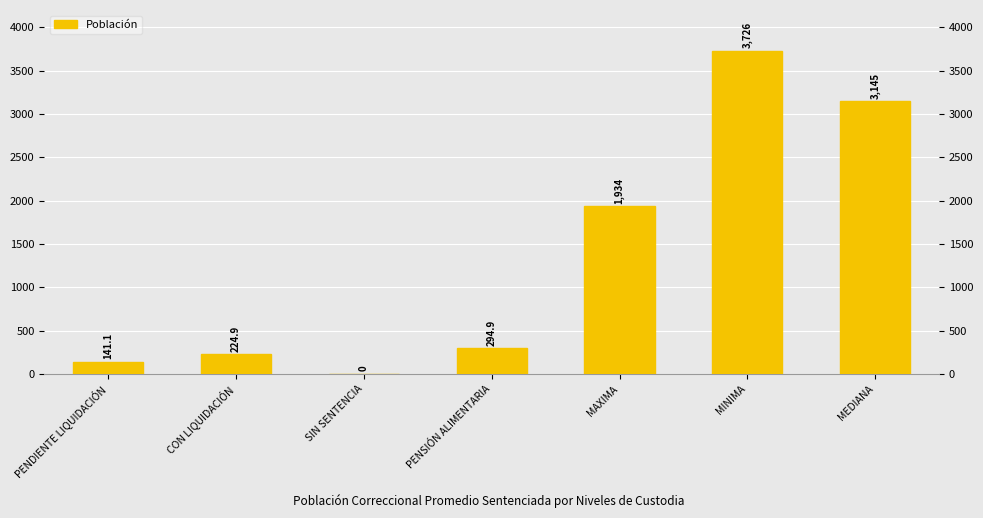

Does the chart contain stacked bars?

No